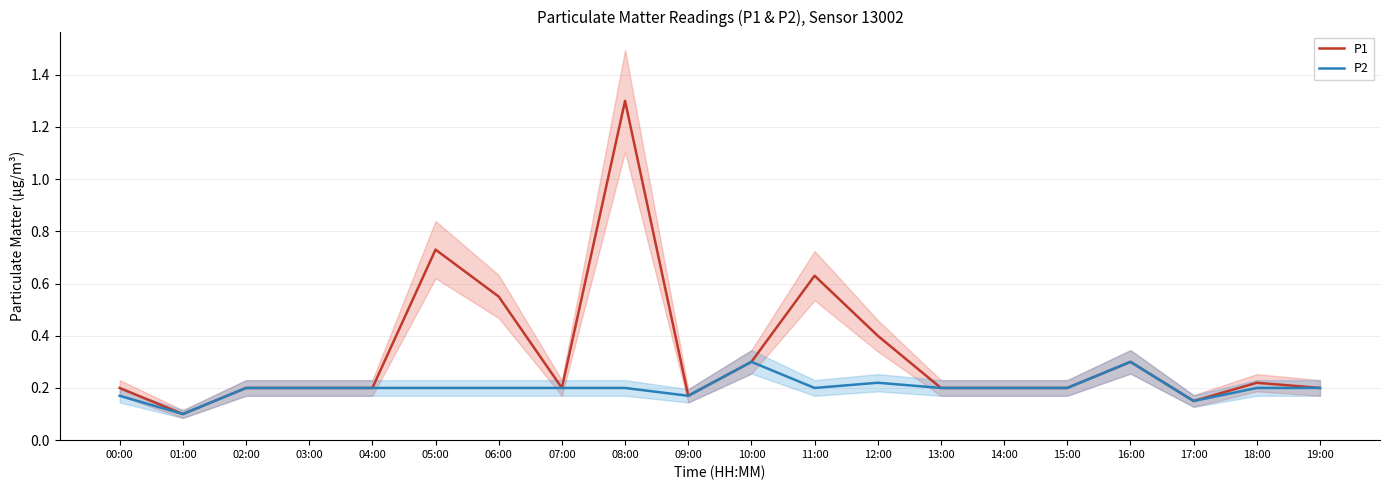

How many lines are shown in the chart?

2